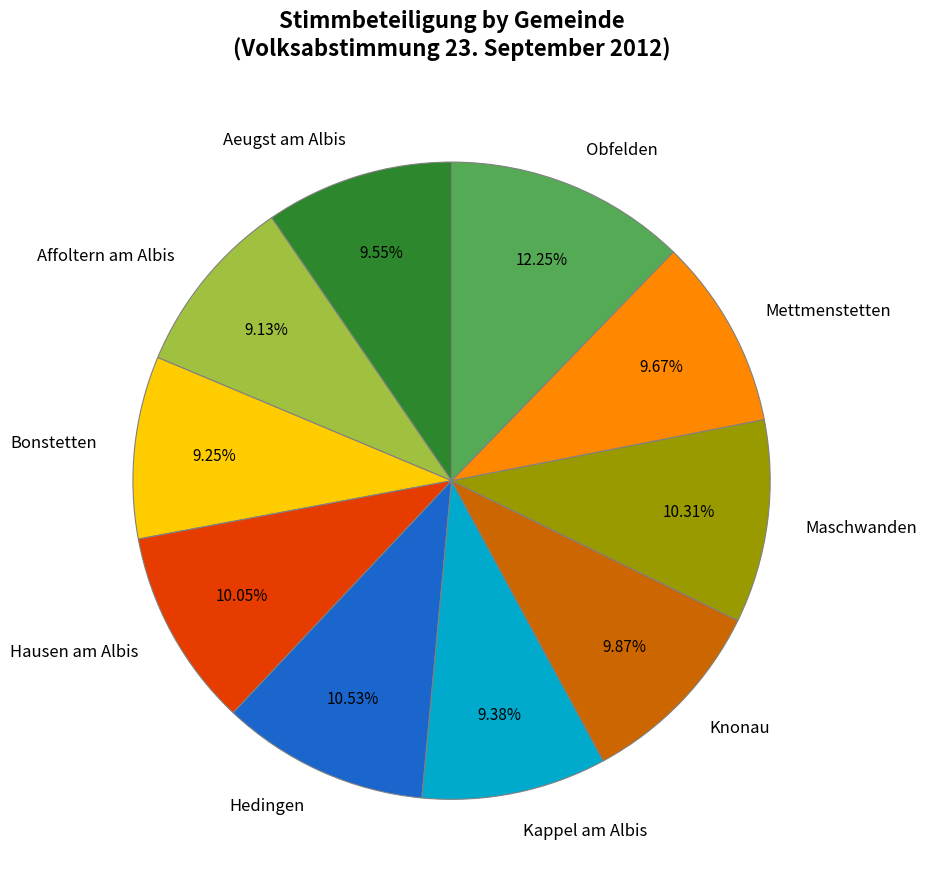

To the nearest percent, what is the combined percentage of Maschwanden and Hausen am Albis?

20%